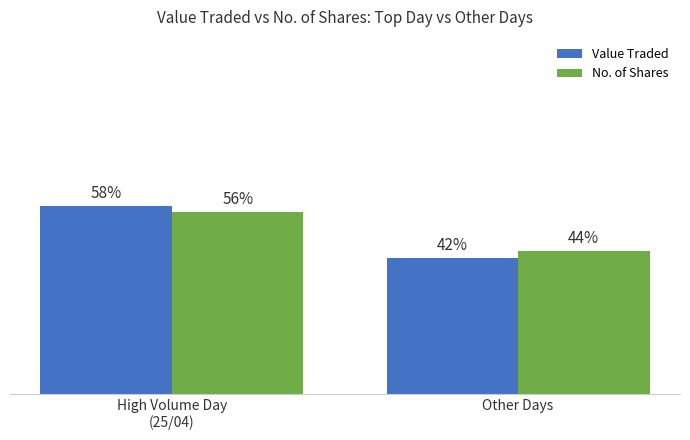

Rank the series at Other Days from lowest to highest value.

Value Traded, No. of Shares